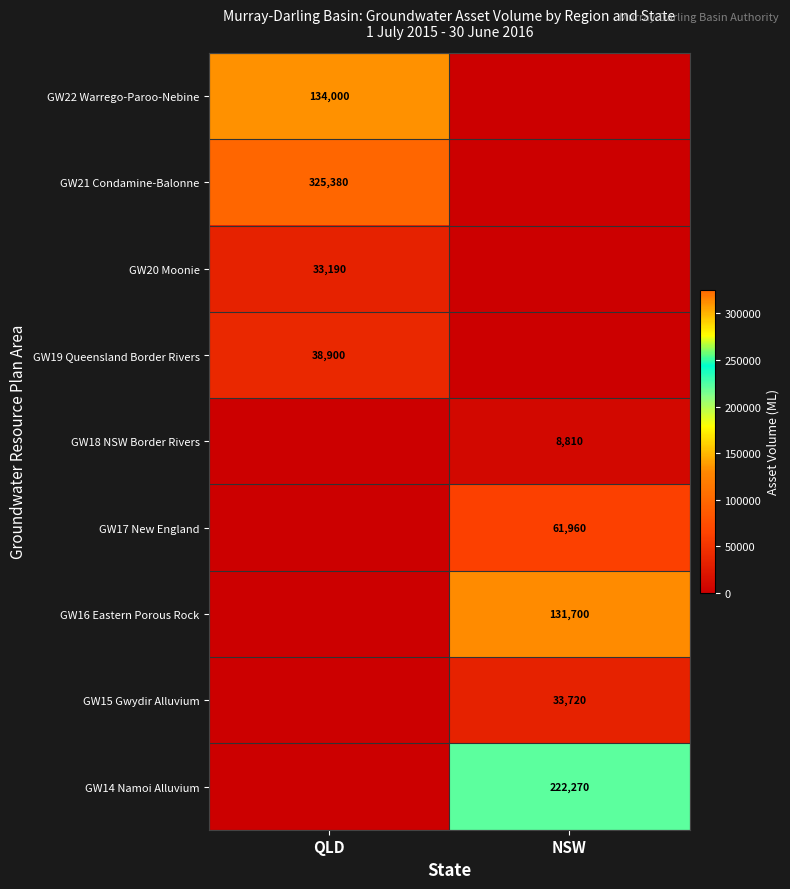

Count the number of data series in this chart.

9